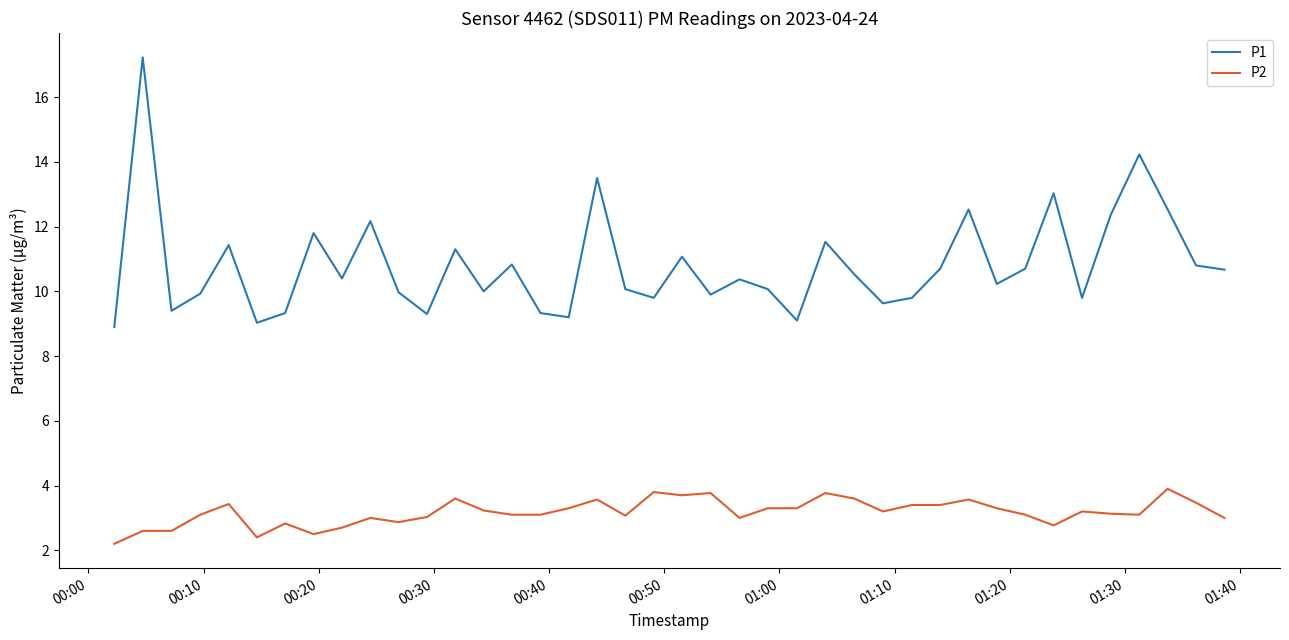

What is the maximum value for P2?

3.9